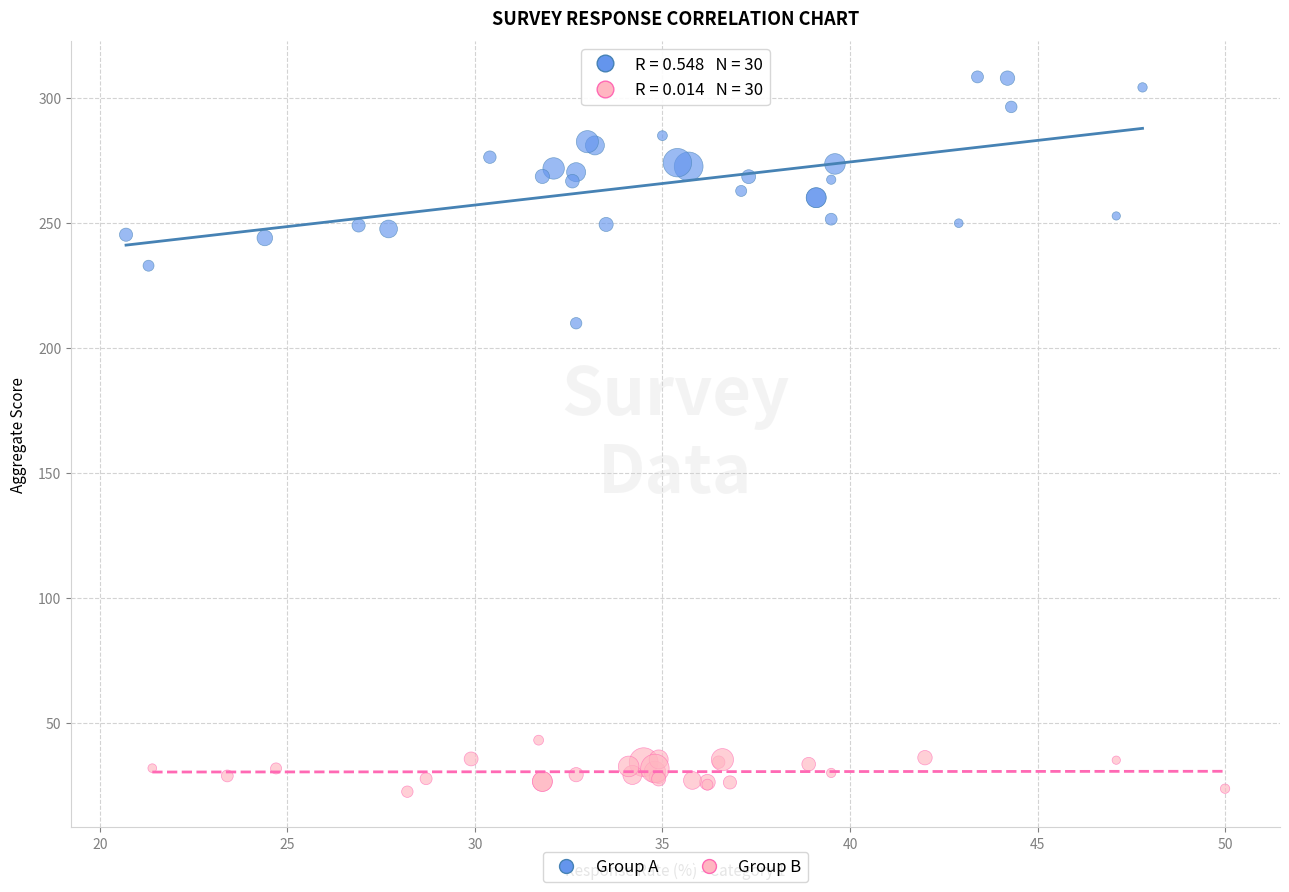

Which series contains the highest Y value?

Group A